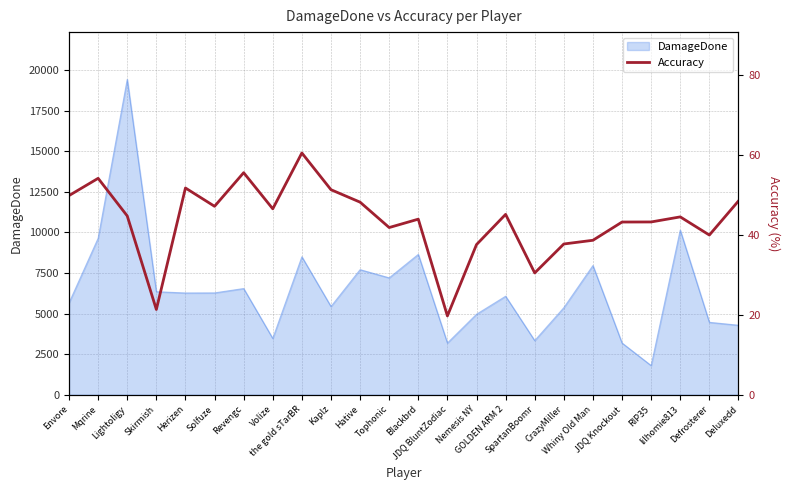

The value at Mqrine is 21.3. True or false?

False